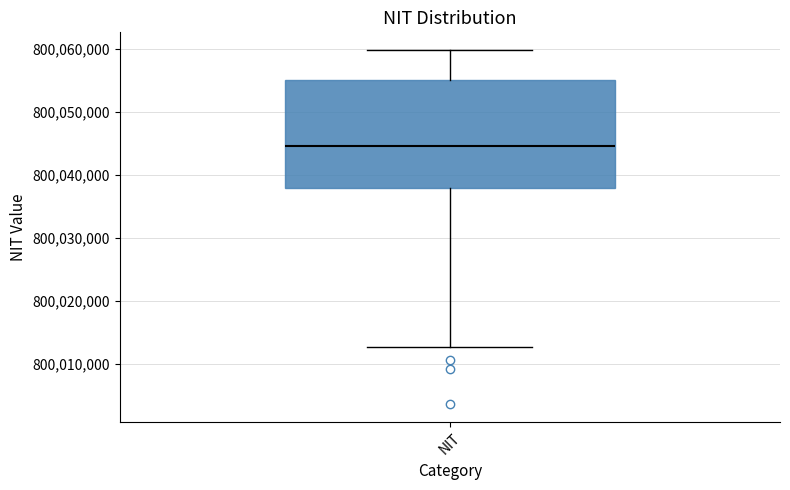

Transcribe this box plot: give where the median line is, the range the box spans, and where the two whiskers end, as read against the y-axis. The values are not printed on the chart, so give them approximately, as read against the axis.

median 800044000, box 800038000 to 800055000, whiskers 800013000 to 800060000